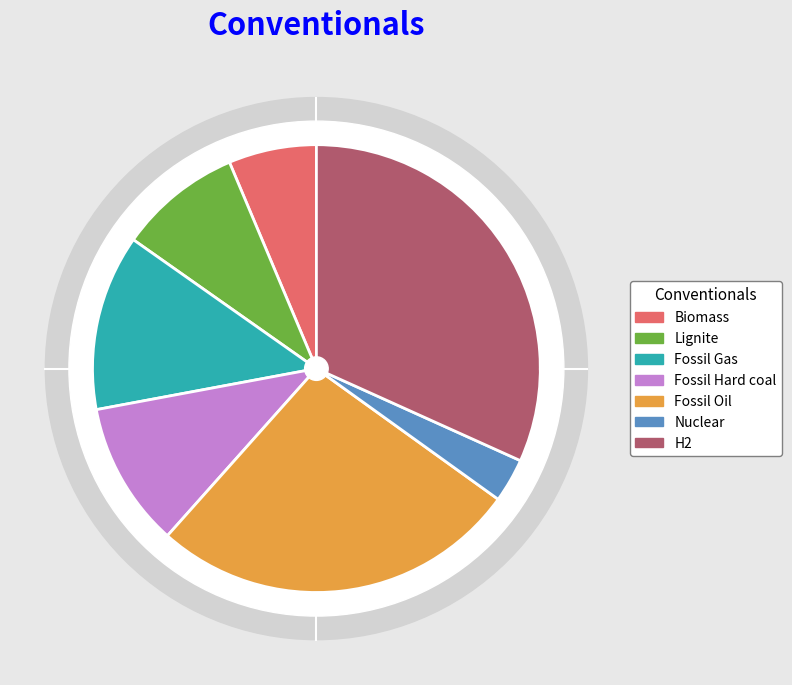

How many slices are in this pie chart?

7